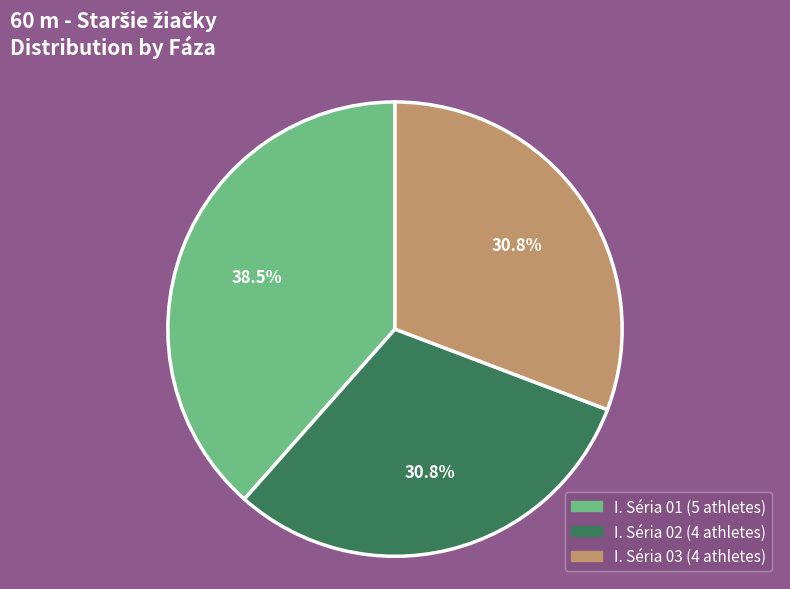

To the nearest percent, what is the difference between the I. Séria 03 and I. Séria 01 slice percentages?

8%